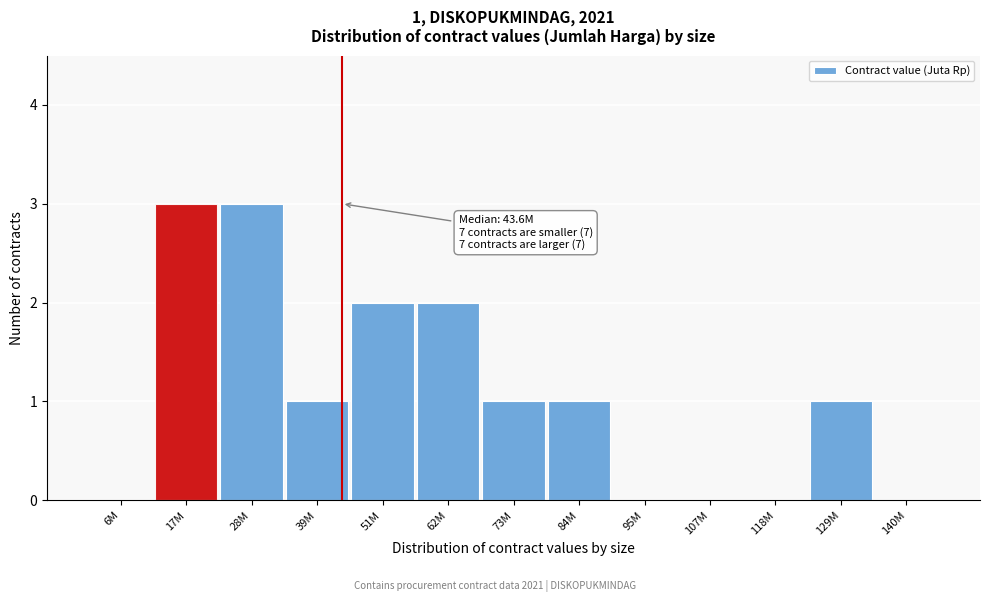

Reading left to right, extract all data points from this chart.

6M=0	17M=3	28M=3	39M=1	51M=2	62M=2	73M=1	84M=1	95M=0	107M=0	118M=0	129M=1	140M=0